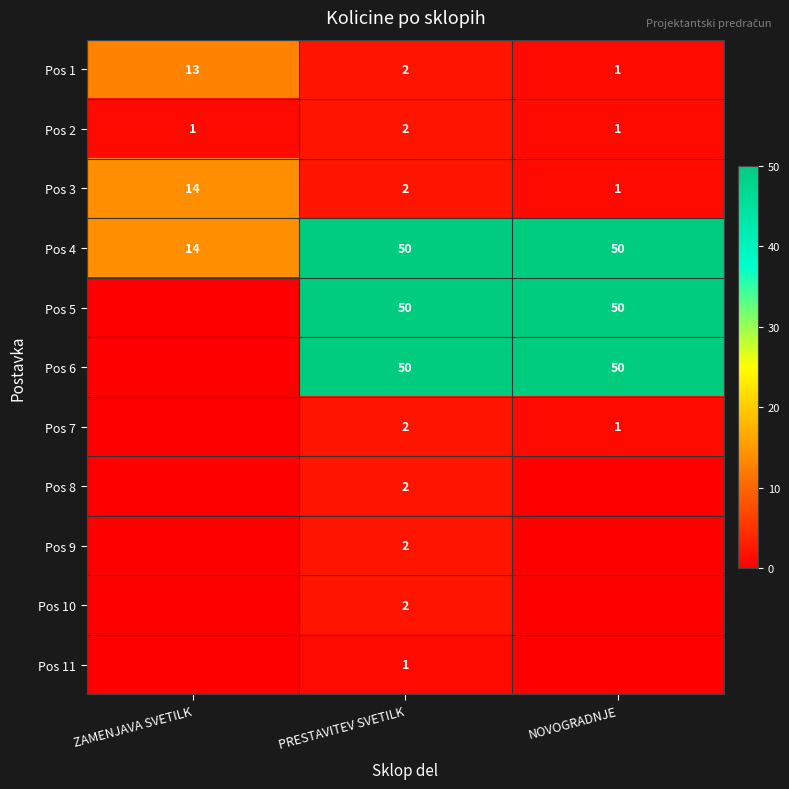

Is the value of Pos 2 at NOVOGRADNJE greater than the value of Pos 8 at PRESTAVITEV SVETILK?

No